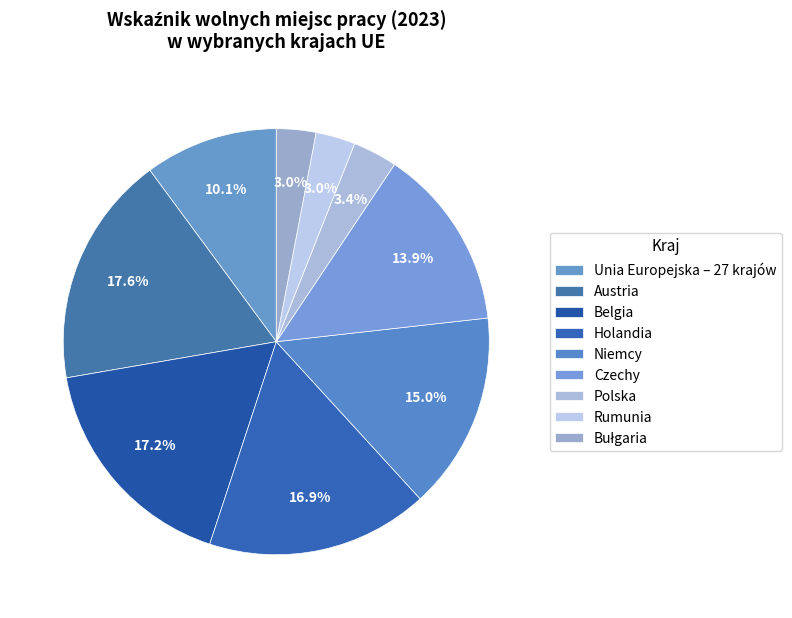

To the nearest percent, what is the difference between the Bułgaria and Holandia slice percentages?

14%